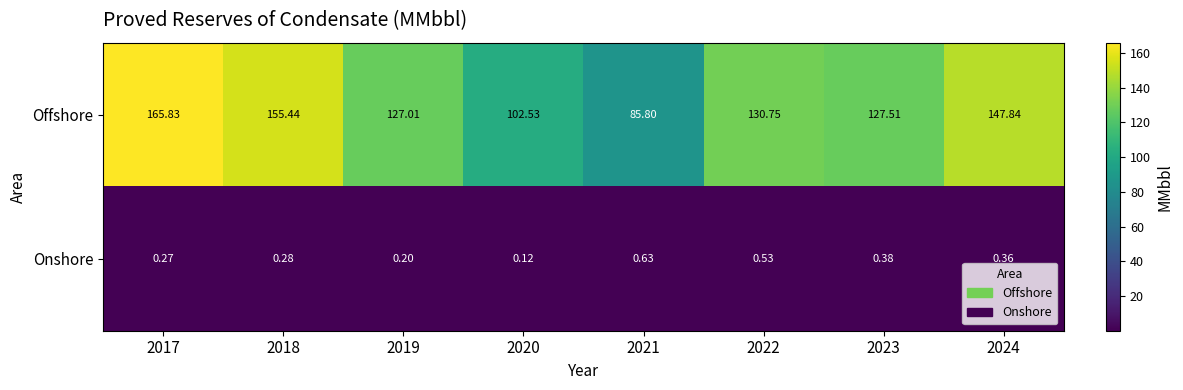

At 2023, list the series in order from smallest to largest.

Onshore, Offshore